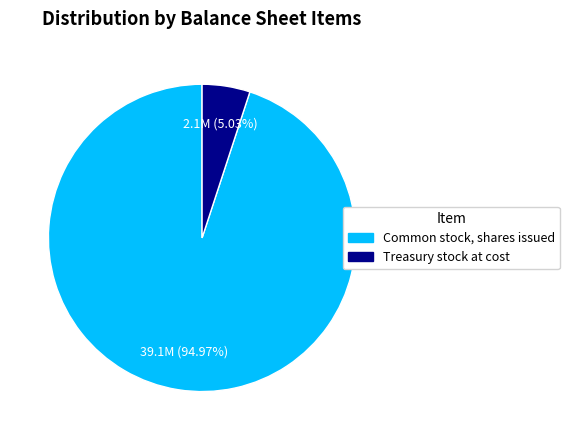

Is the sum of Common stock, shares issued and Treasury stock at cost greater than half?

Yes